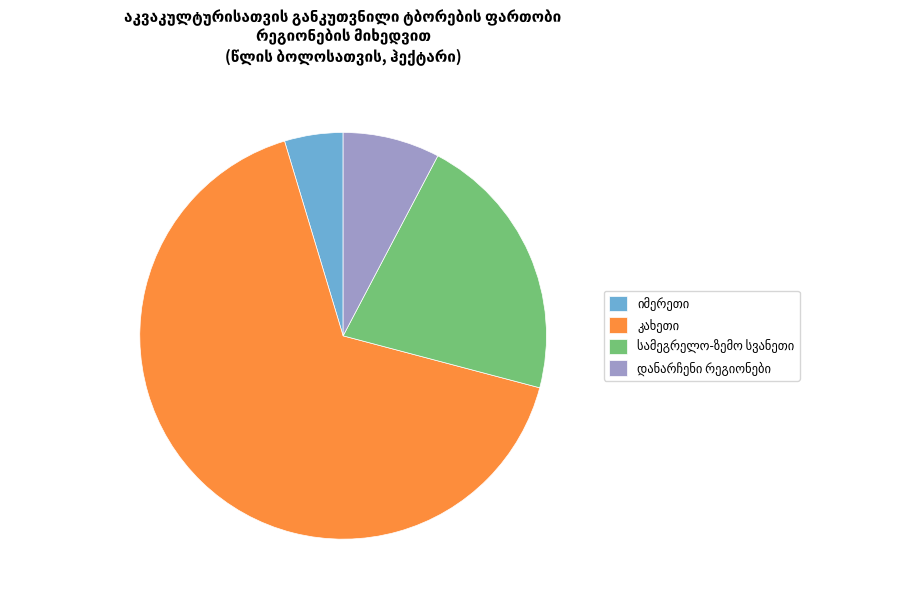

Is there a majority slice in this chart?

Yes